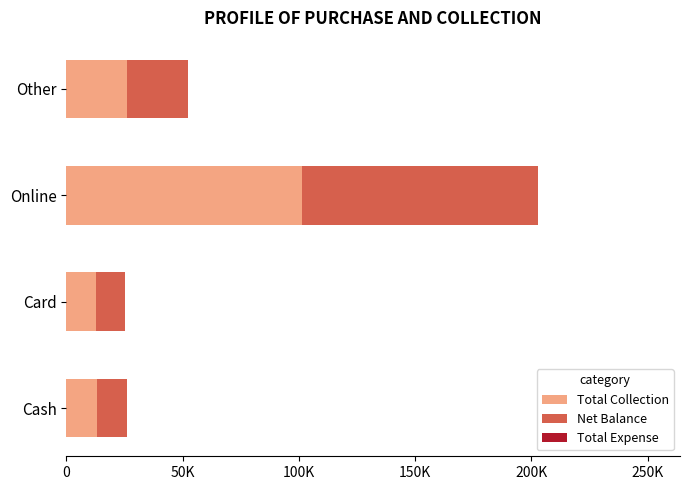

Does the chart contain any negative values?

No